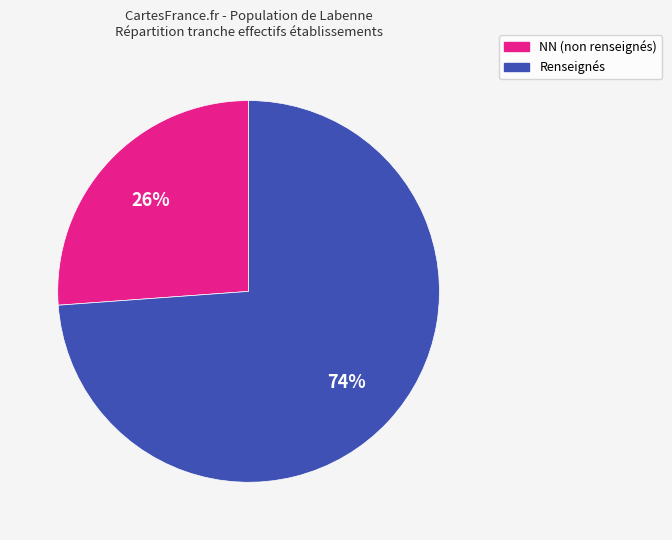

Is there any slice that represents more than half of the pie?

Yes